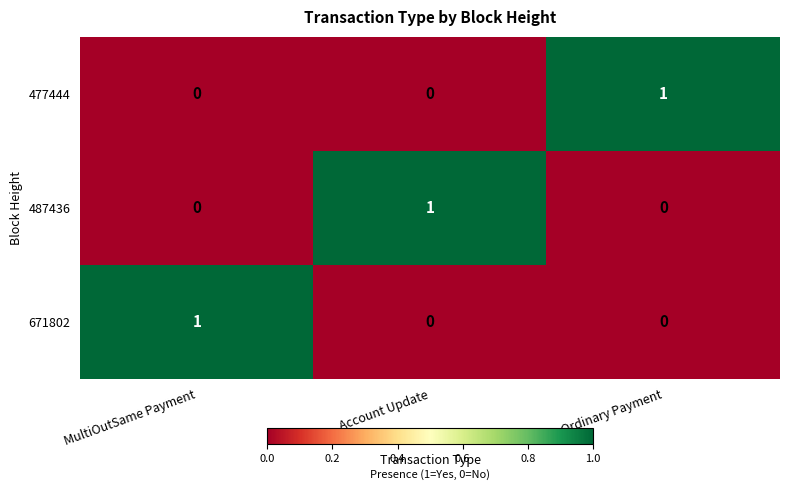

Is the value of 671802 at MultiOutSame Payment greater than the value of 477444 at Account Update?

Yes